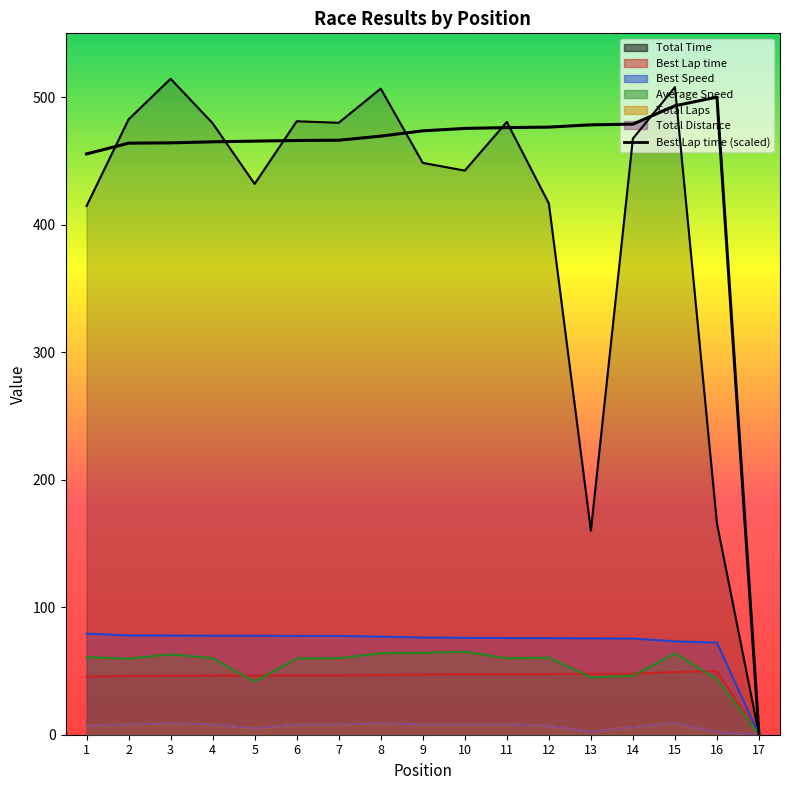

True or false: Best Speed has more than 2 points higher than both neighbors.

False